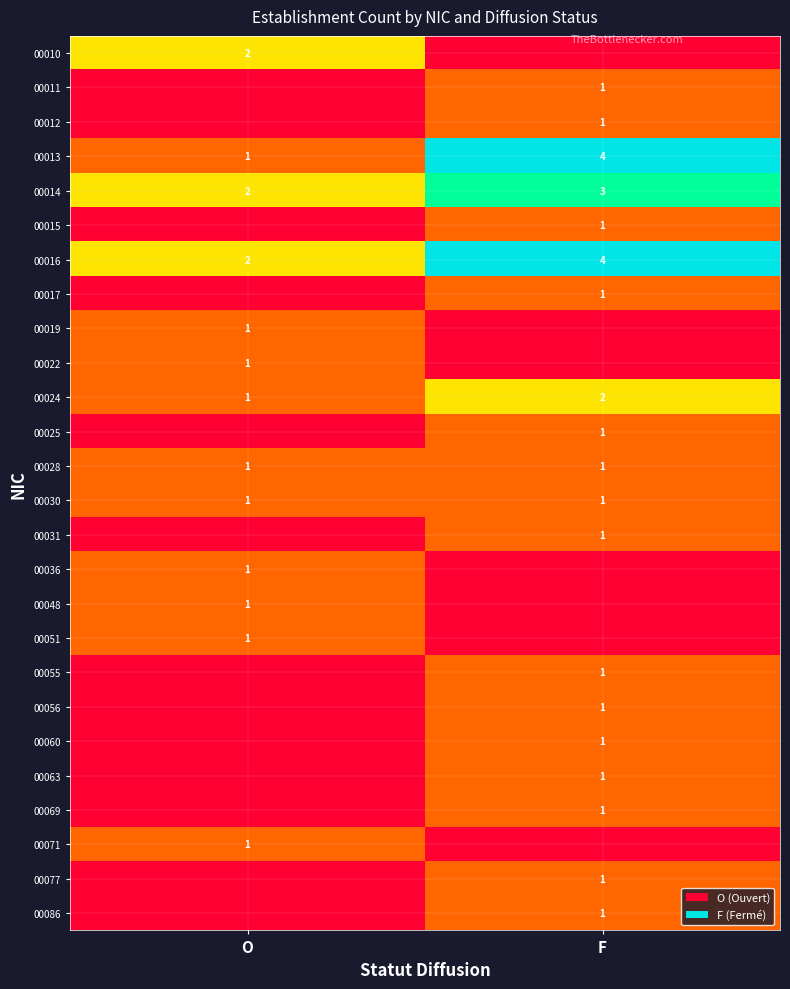

List the labels in order of 00013 value, largest first.

F, O